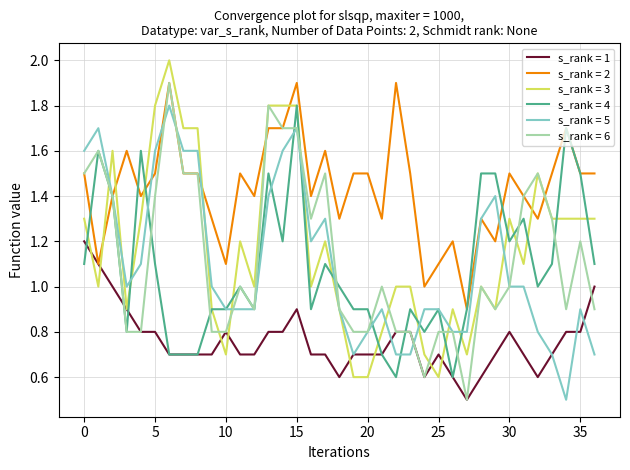

What is the minimum value shown in the chart?

0.5